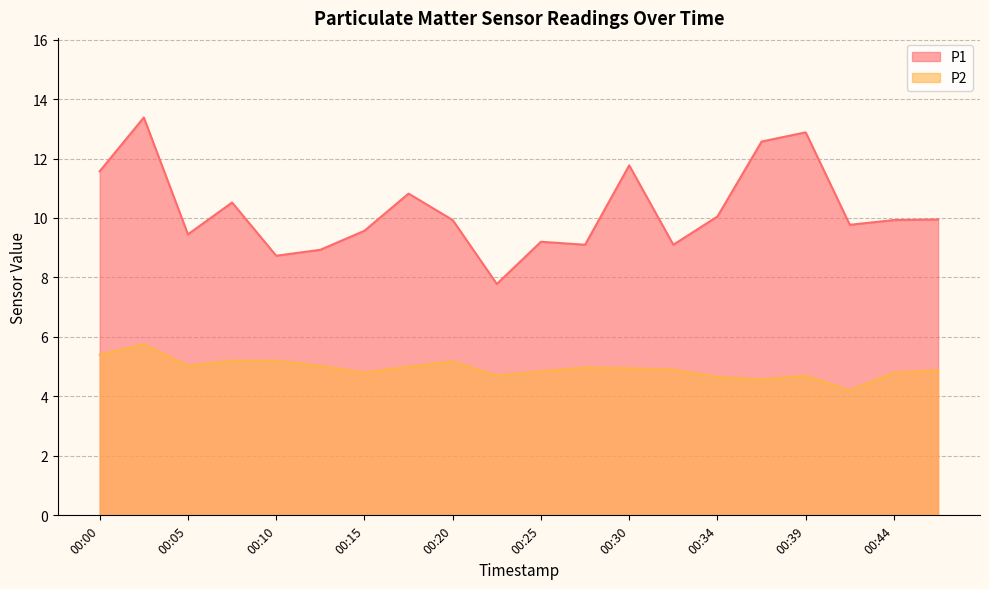

How many lines are shown in the chart?

2